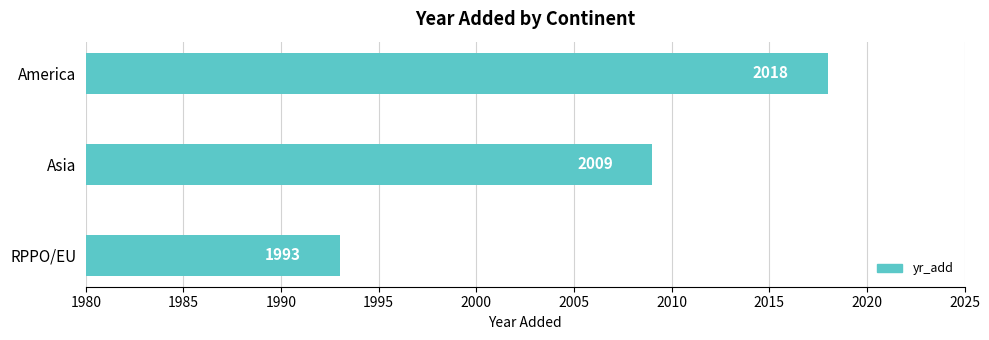

What is the label of the 3rd bar from the bottom?

America